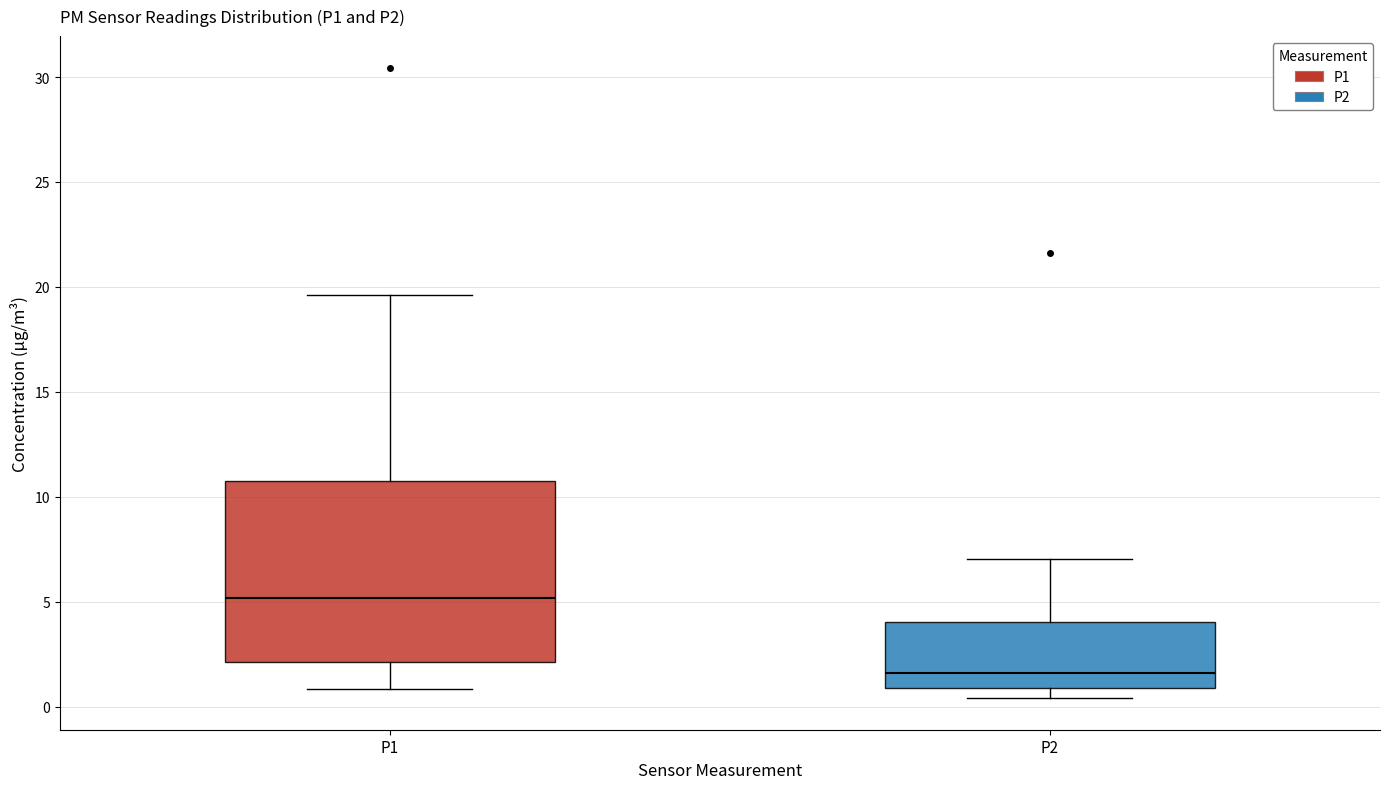

Which box's median line is the highest?

P1